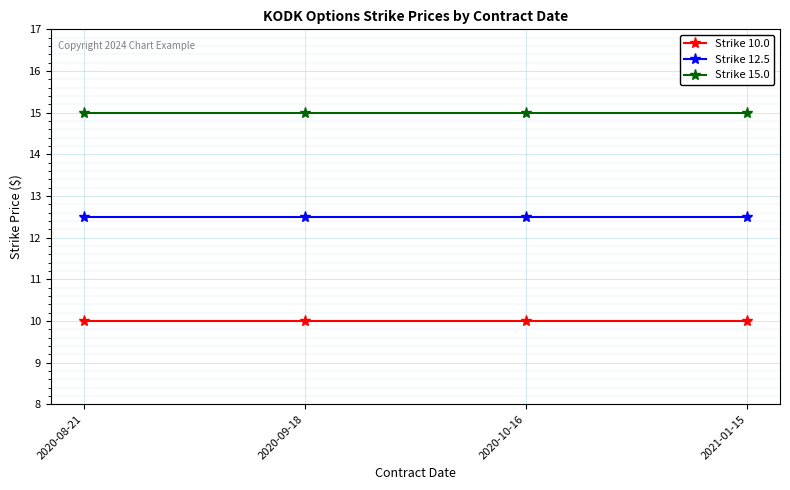

What is the total value across all series at 2020-10-16?

37.5